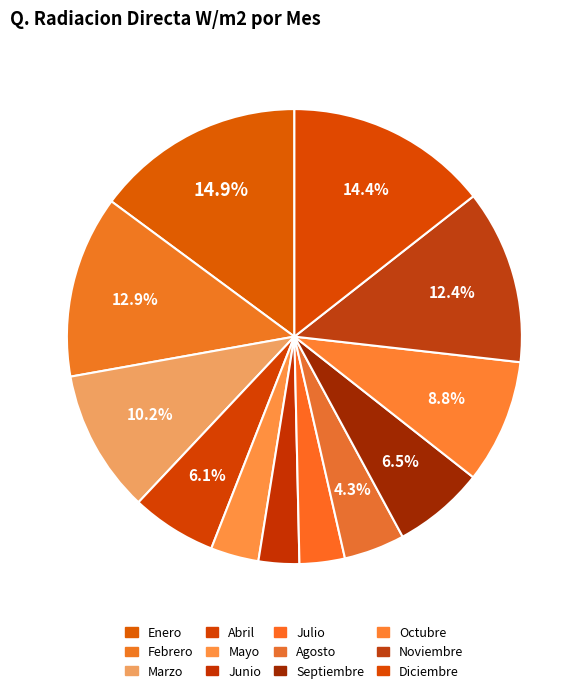

Count the number of slices in the pie.

12